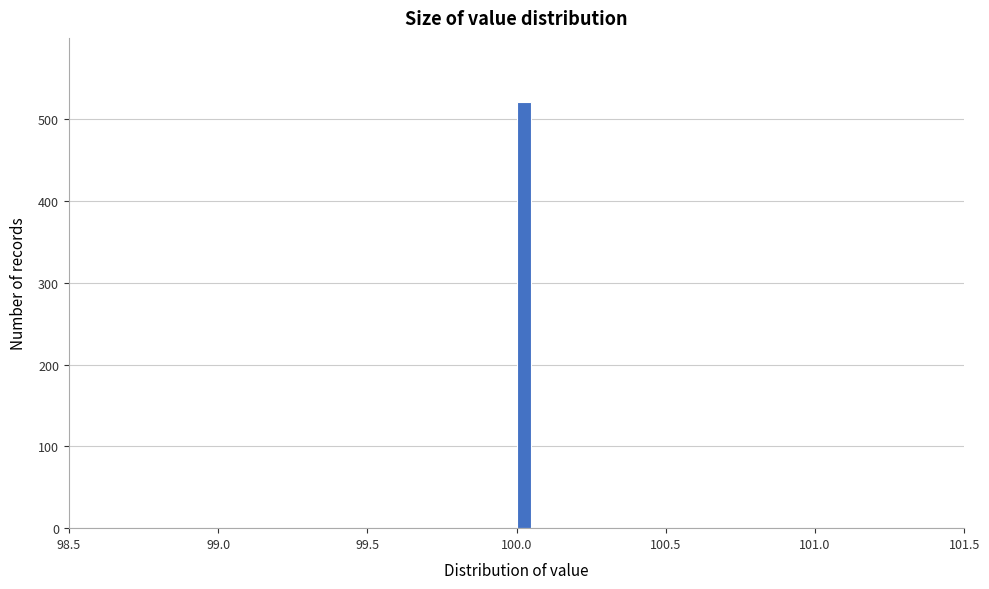

Around what value on the x-axis is the tallest bar? Give the approximate position of its centre, as read against the axis.

100.05